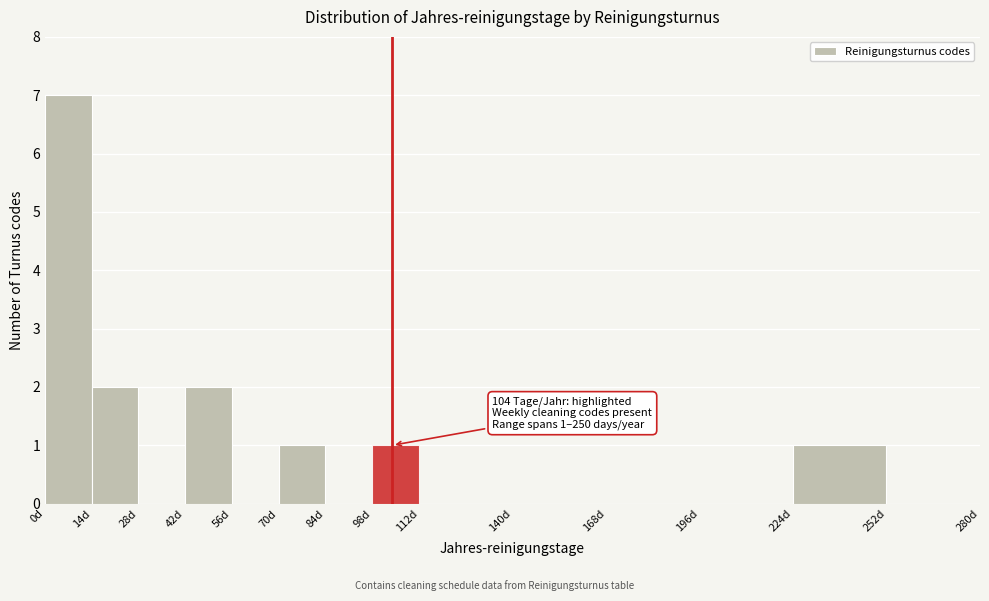

Over which range of the x-axis is the bar tallest?

0 to 14